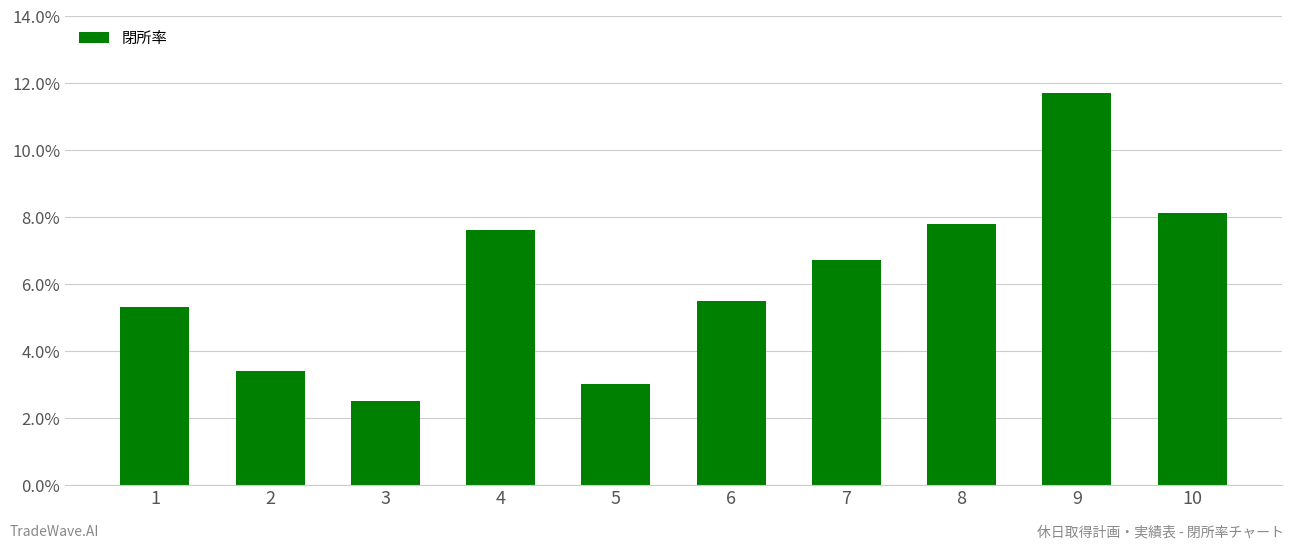

Are the bars horizontal?

No